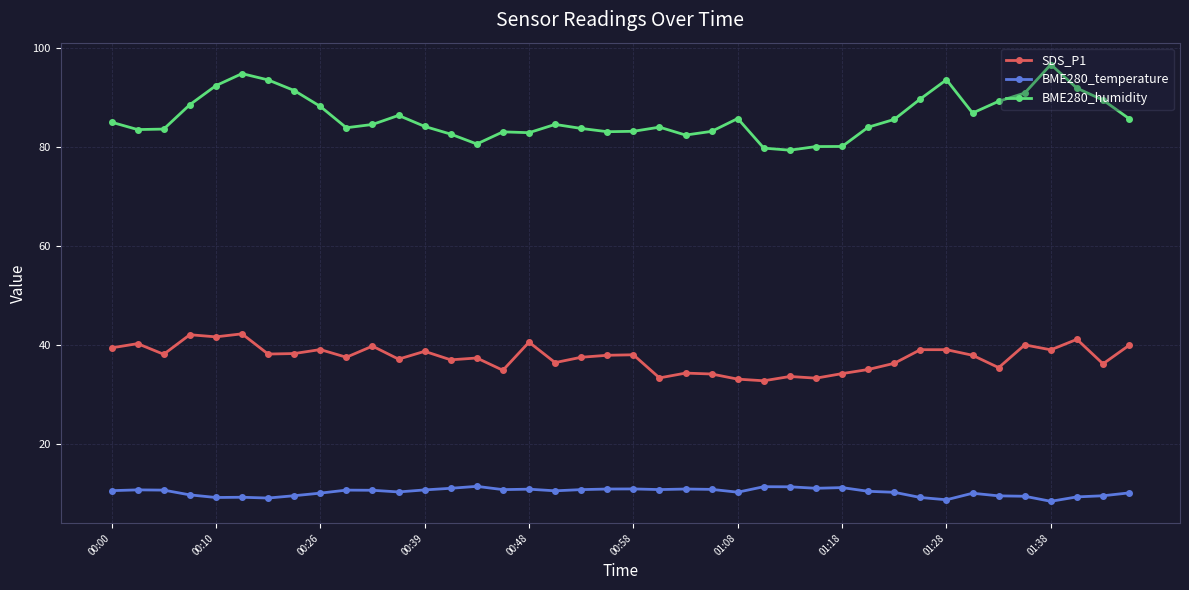

True or false: BME280_humidity has more than 0 points higher than both neighbors.

True